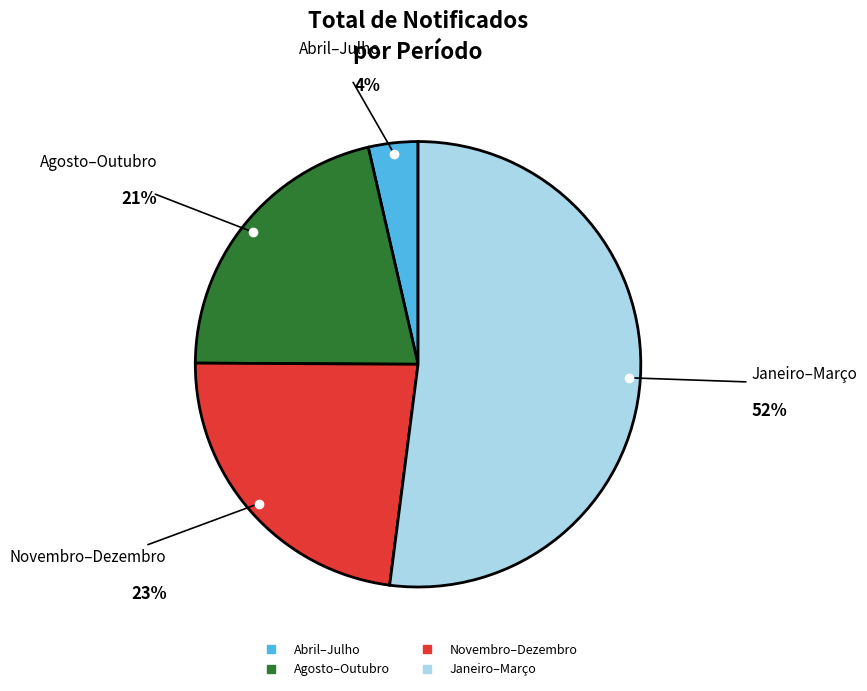

Is there a majority slice in this chart?

Yes